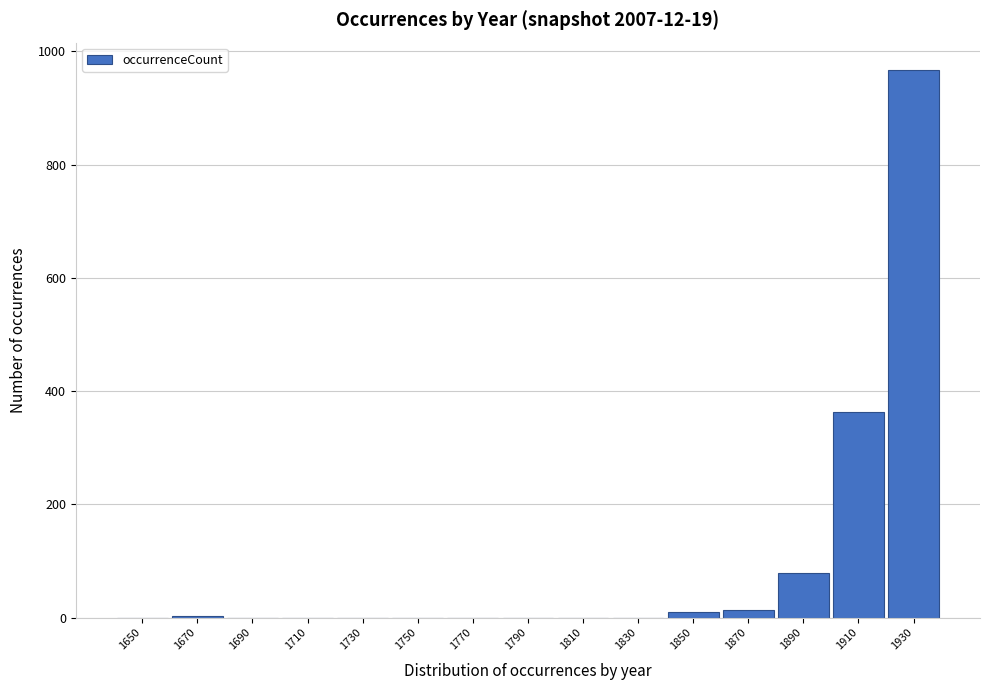

Reading left to right, list every bar in this chart as the range it spans on the x-axis followed by its height. The values are not printed on the chart, so give them approximately, as read against the axis.

1640 to 1660: 0
1660 to 1680: under 20
1680 to 1700: 0
1700 to 1720: 0
1720 to 1740: 0
1740 to 1760: 0
1760 to 1780: 0
1780 to 1800: 0
1800 to 1820: 0
1820 to 1840: 0
1840 to 1860: under 20
1860 to 1880: under 20
1880 to 1900: 80
1900 to 1920: 360
1920 to 1940: 960